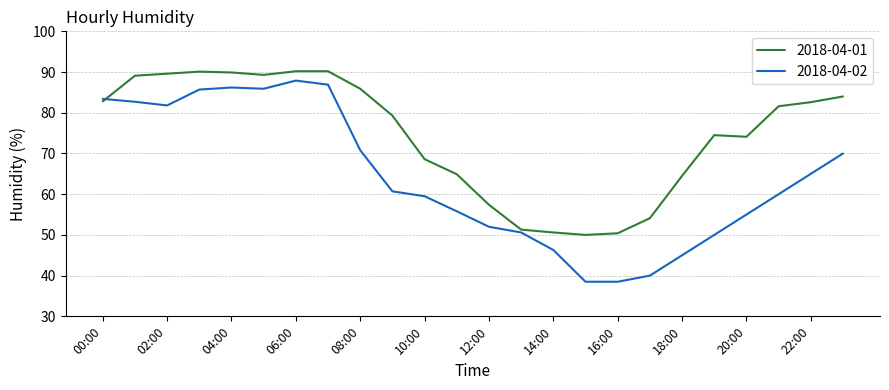

List the series in order of their overall mean, highest first.

2018-04-01, 2018-04-02